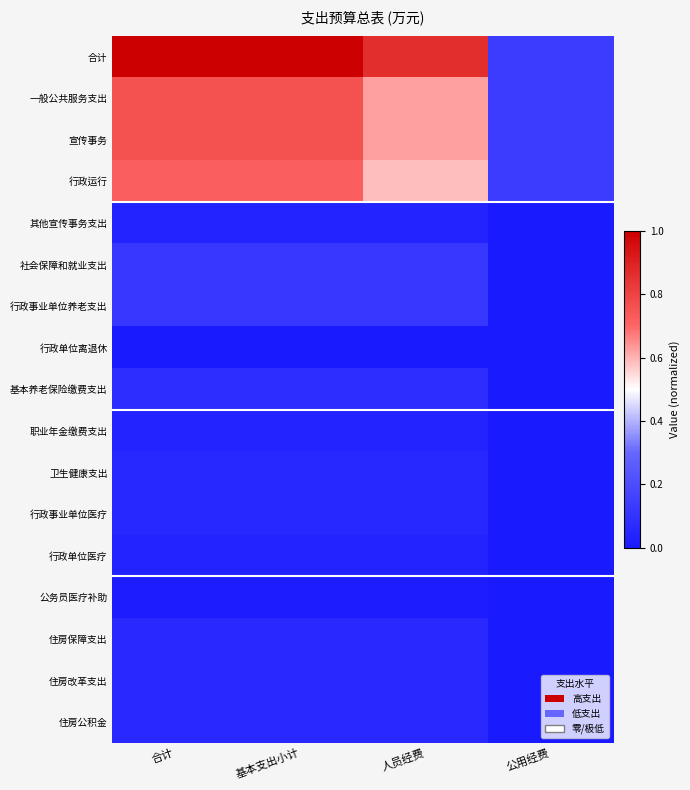

At which category is the sum across all series the highest?

合计